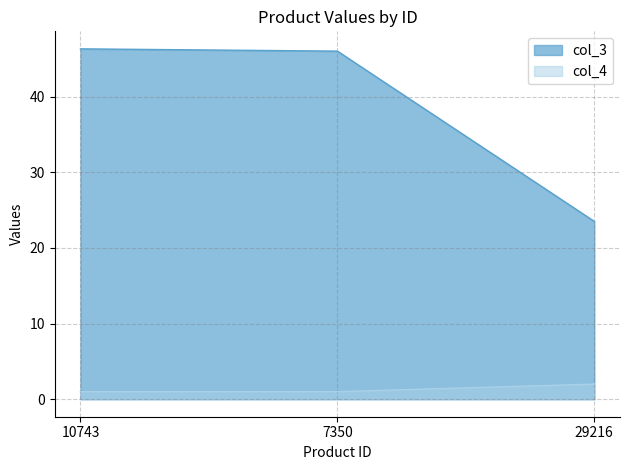

At which label is col_4 closest to 1?

10743